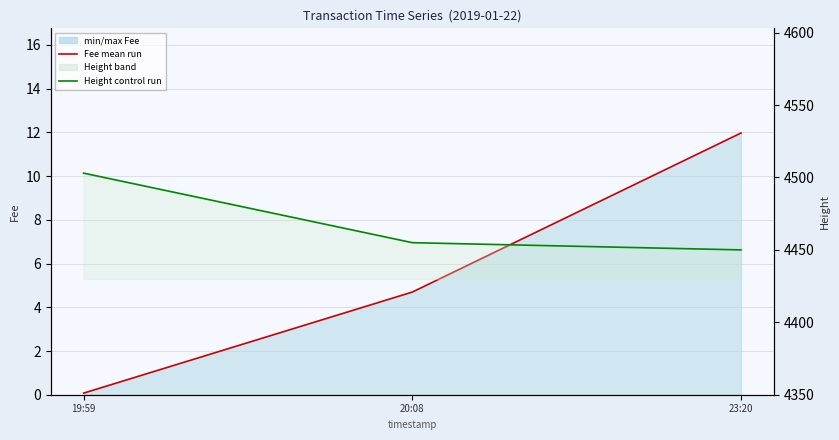

What is the approximate value of Fee mean run at 23:20?

12.0